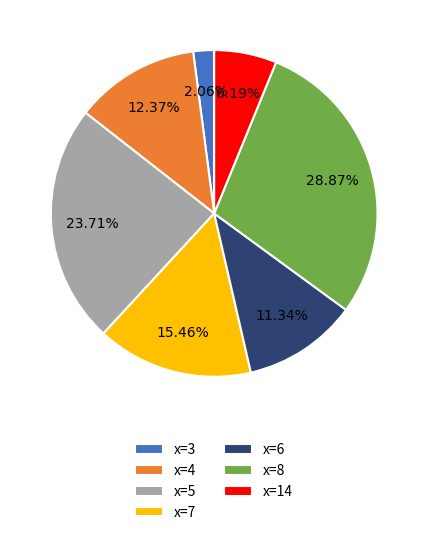

Is the sum of x=5 and x=4 greater than half?

No